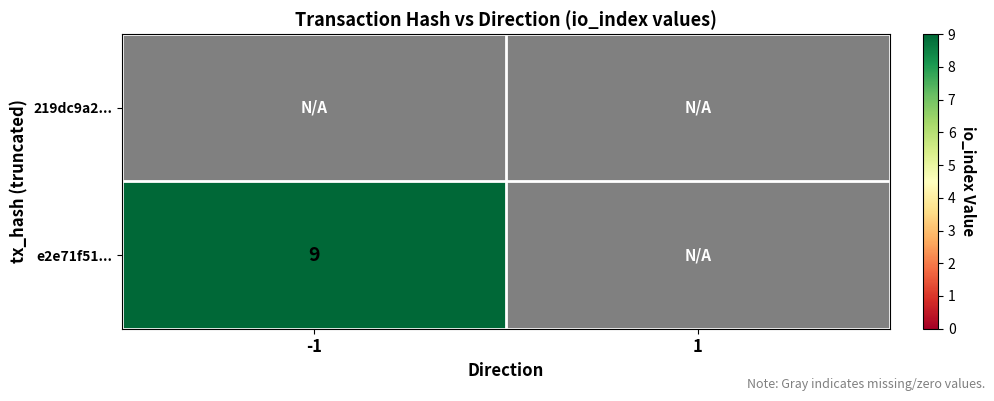

Is it true that e2e71f51... equals 9.0 at -1?

True